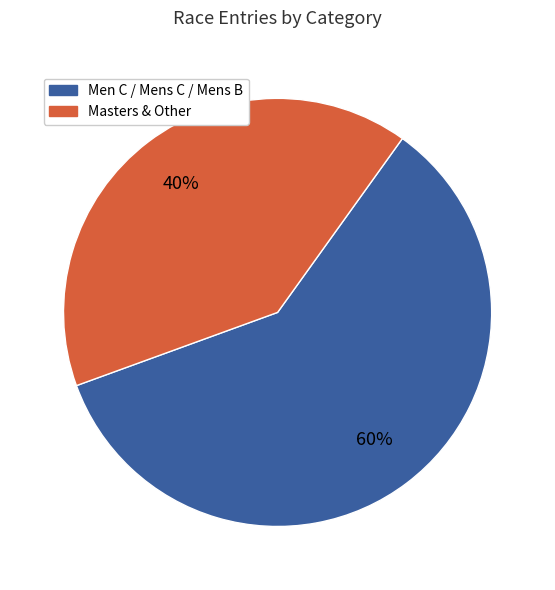

Is there a majority slice in this chart?

Yes